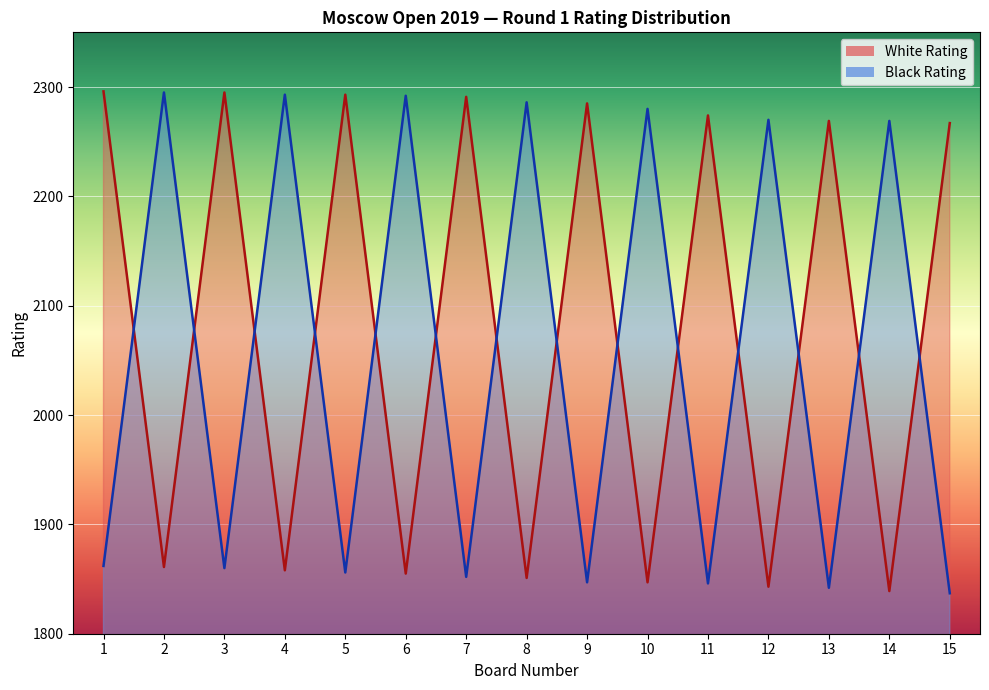

At which label does Black Rating first exceed 1862?

2